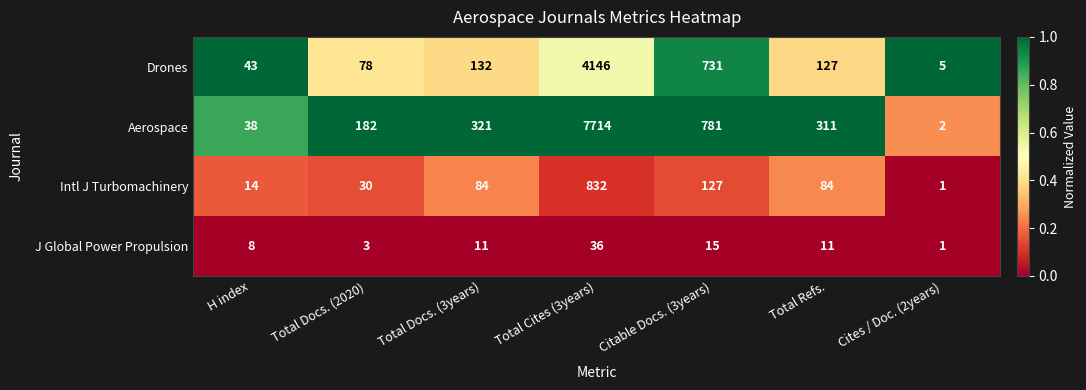

What is the maximum value shown in the chart?

7714